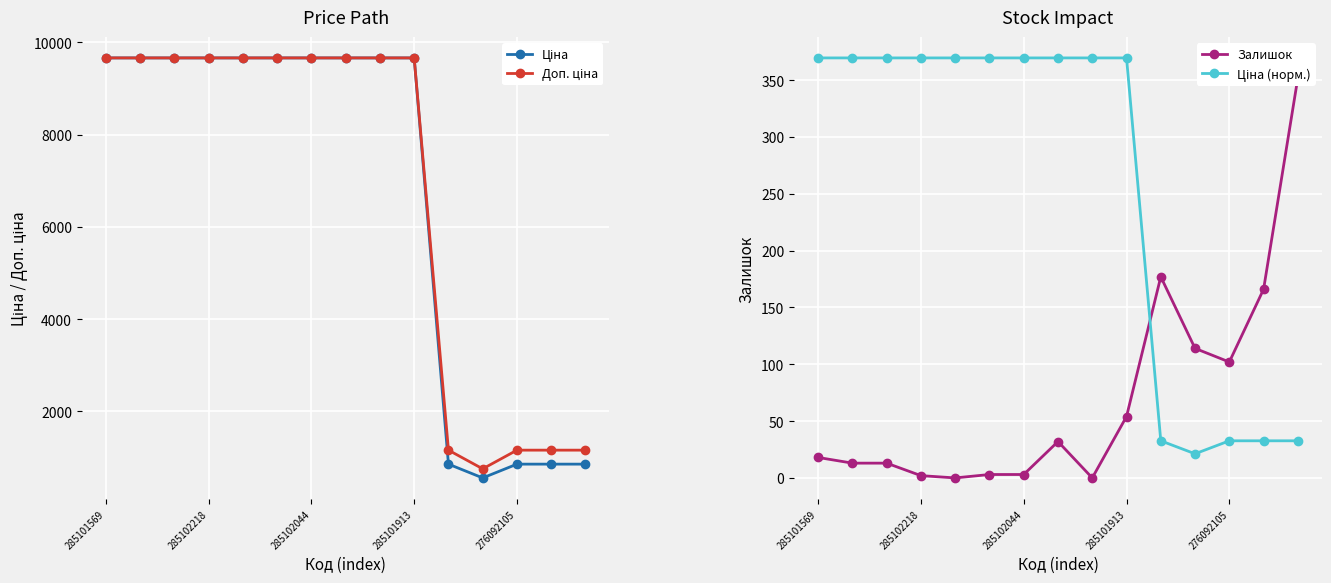

The value of Доп. ціна at 13 is 449.2. True or false?

False